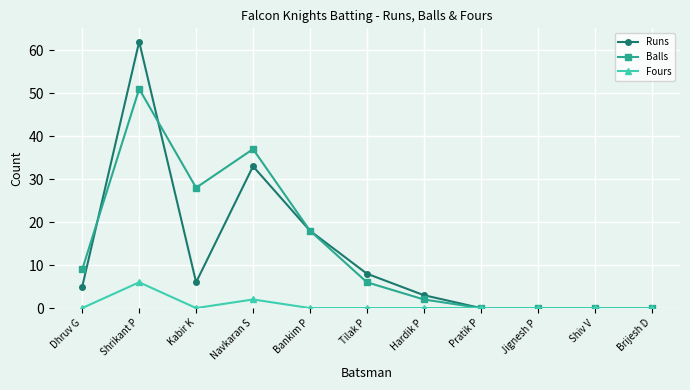

At Navkaran S, list the series in order from largest to smallest.

Balls, Runs, Fours